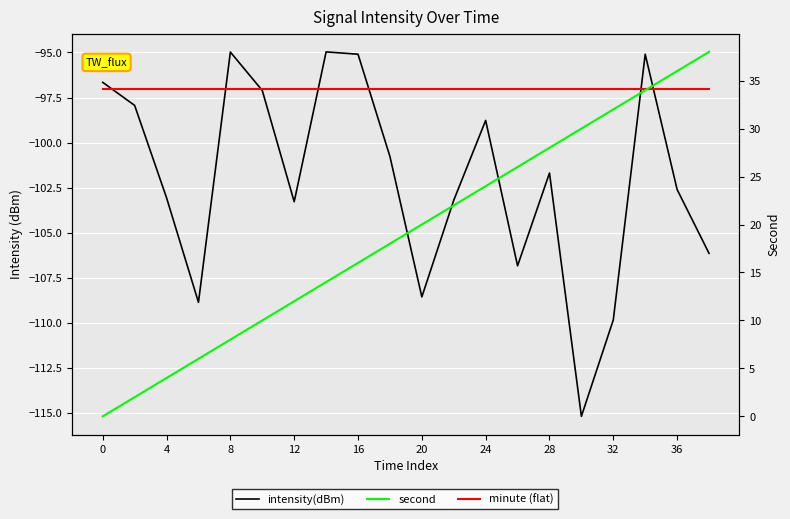

Is this an area chart (filled region under the line)?

No